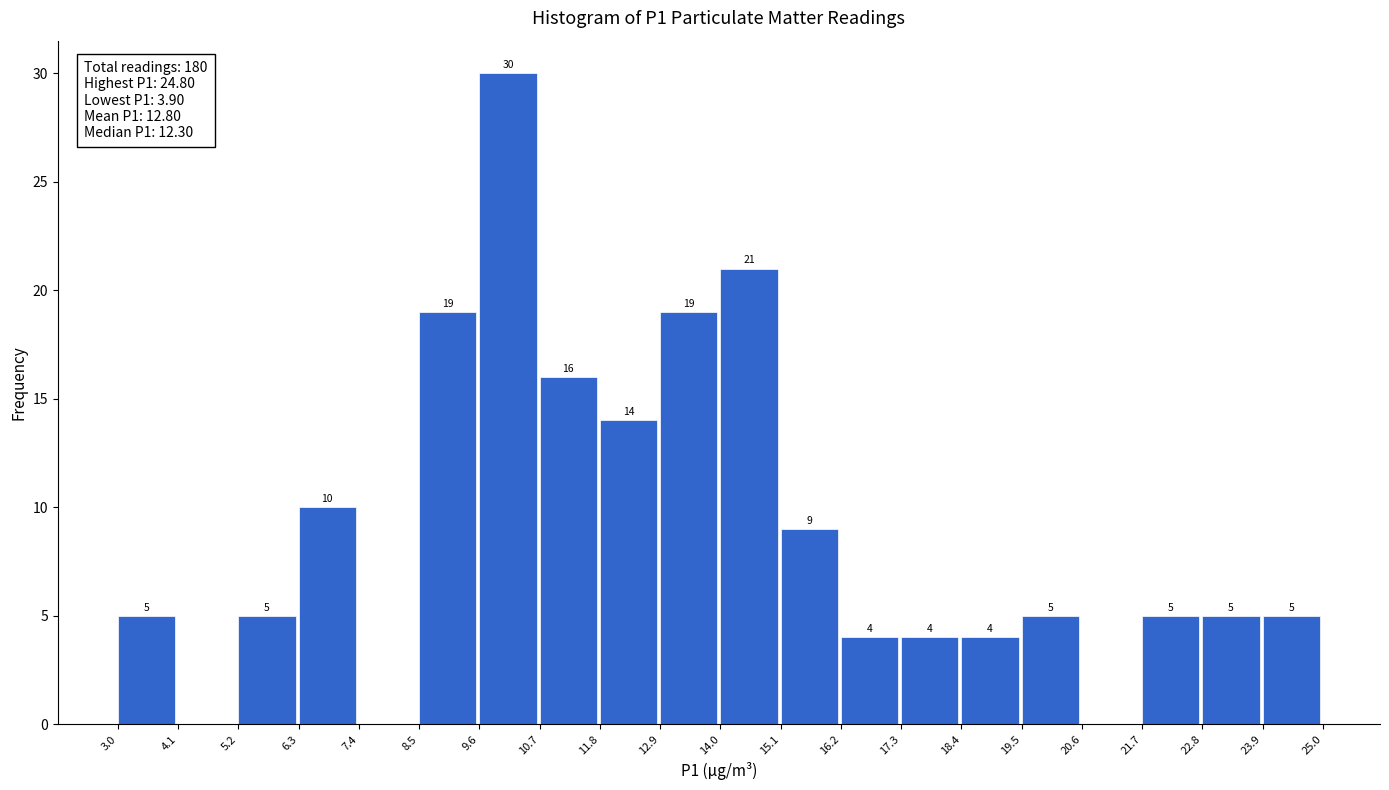

Over which range of the x-axis is the bar tallest?

9.6 to 10.7